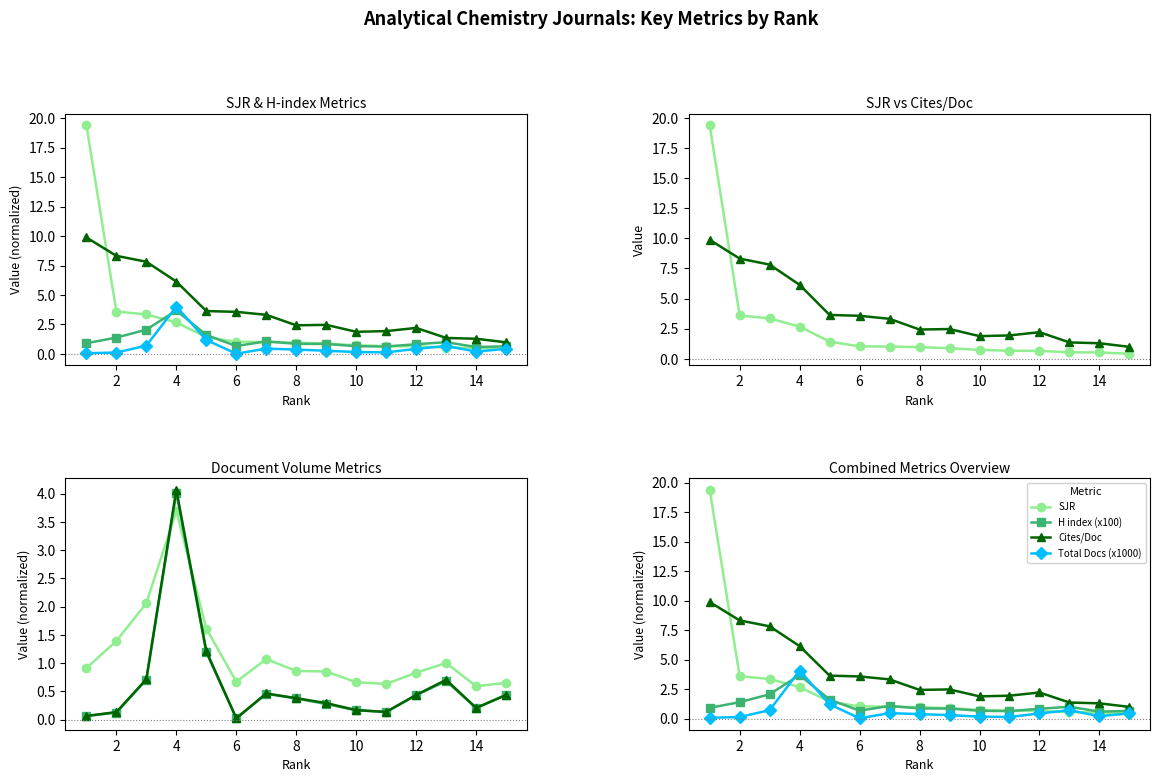

What is the maximum value for Total Docs (x1000)?

4.1